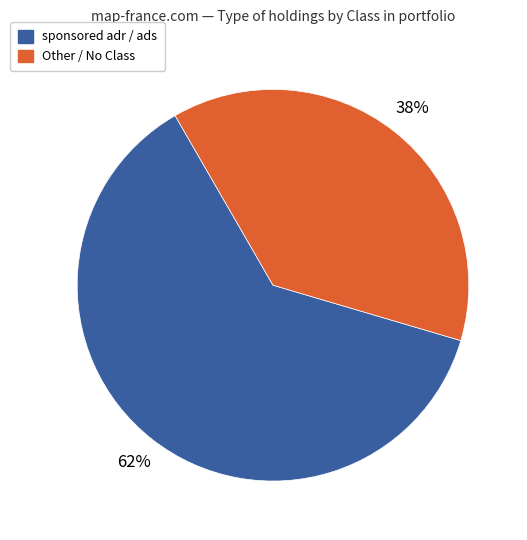

Rank the categories by value from highest to lowest.

sponsored adr / ads, Other / No Class